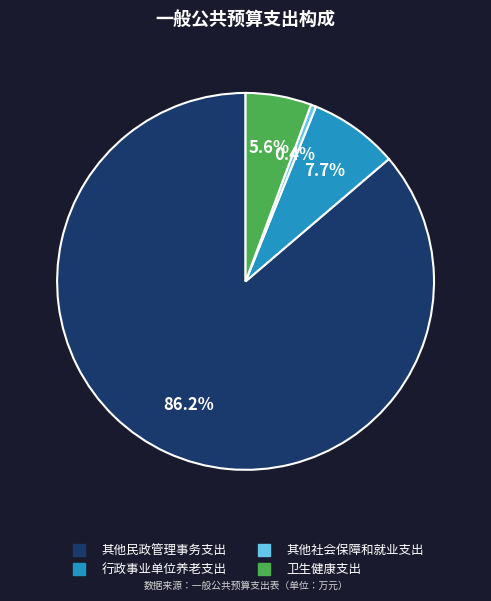

To the nearest percent, what is the difference between the largest and smallest slice percentages?

86%